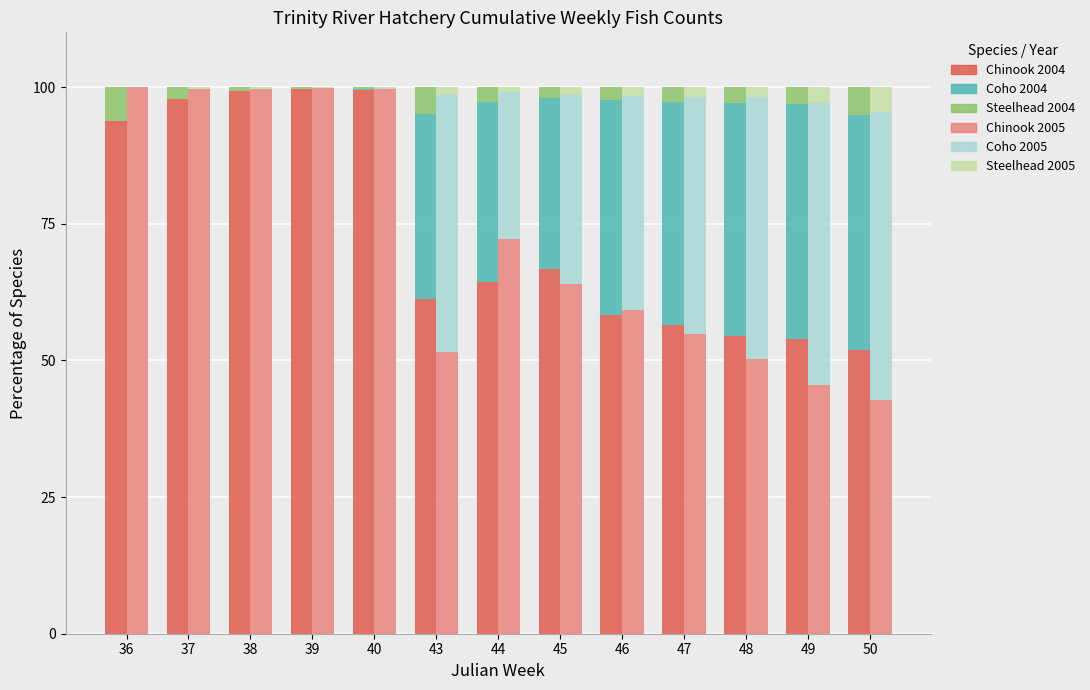

What is the value of the Coho_2005 bar at the 5th from the left?

0.1